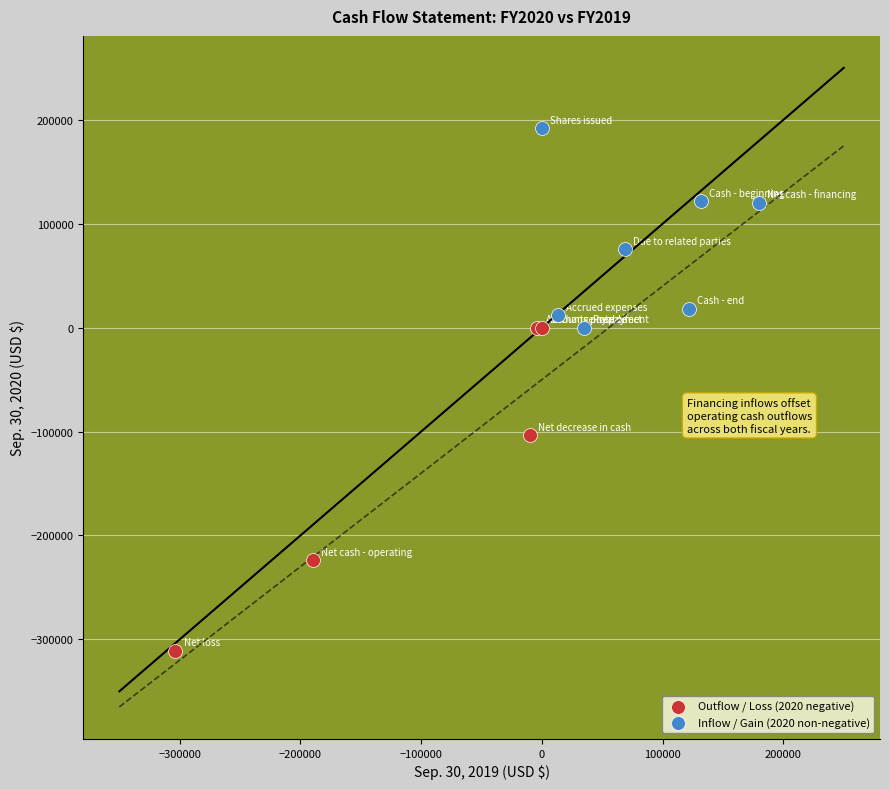

Which series reaches the minimum Y coordinate?

Outflow / Loss (2020 negative)